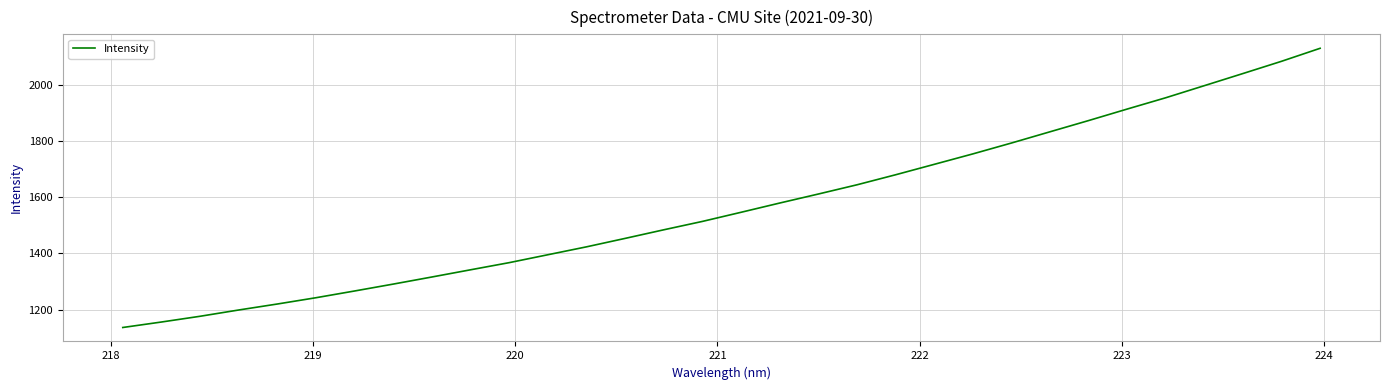

Reading right to left, list all the values displayed in this chart.

2128.7	2082.6	2039.1	1996.1	1953.2	1913.0	1872.1	1832.3	1792.3	1753.7	1716.6	1679.6	1644.0	1611.2	1579.2	1546.4	1514.0	1484.2	1453.7	1423.7	1395.7	1367.6	1342.2	1316.6	1291.5	1266.9	1243.0	1220.6	1199.4	1177.0	1156.6	1137.2